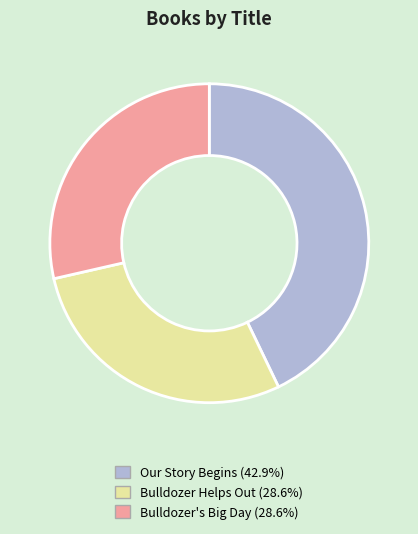

Is Bulldozer's Big Day the majority of the pie?

No